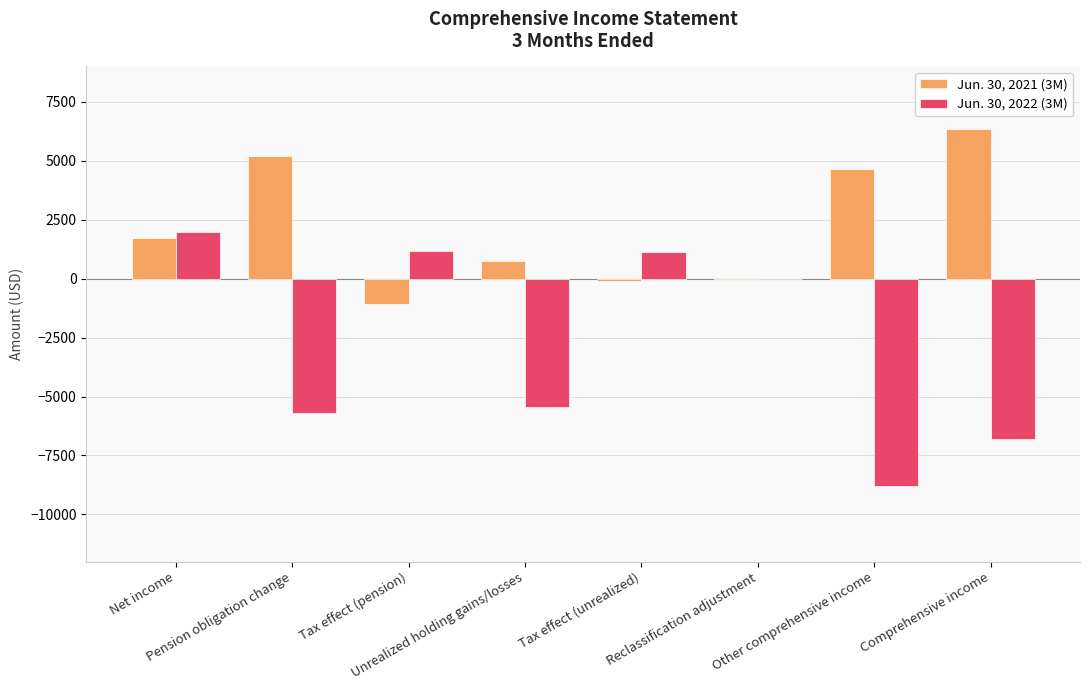

What is the maximum value shown in the chart?

6339